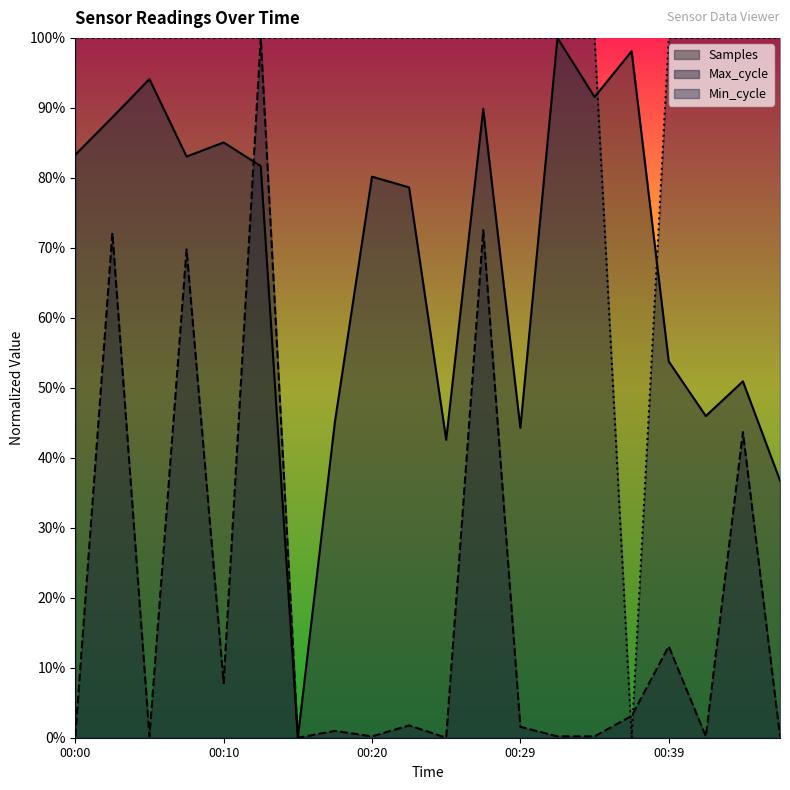

Reading left to right, extract all data points from this chart.

Samples: 00:00=0.8	00:03=0.9	00:05=0.9	00:08=0.8	00:10=0.9	00:12=0.8	00:15=0.0	00:17=0.5	00:20=0.8	00:22=0.8	00:25=0.4	00:27=0.9	00:29=0.4	00:32=1.0	00:34=0.9	00:37=1.0	00:39=0.5	00:42=0.5	00:44=0.5	00:46=0.4
Max_cycle: 00:00=0.0	00:03=0.7	00:05=0.0	00:08=0.7	00:10=0.1	00:12=1.0	00:15=0.0	00:17=0.0	00:20=0.0	00:22=0.0	00:25=0.0	00:27=0.7	00:29=0.0	00:32=0.0	00:34=0.0	00:37=0.0	00:39=0.1	00:42=0.0	00:44=0.4	00:46=0.0
Min_cycle: 00:00=1.0	00:03=1.0	00:05=1.0	00:08=1.0	00:10=1.0	00:12=1.0	00:15=1.0	00:17=1.0	00:20=1.0	00:22=1.0	00:25=1.0	00:27=1.0	00:29=1.0	00:32=1.0	00:34=1.0	00:37=0.0	00:39=1.0	00:42=1.0	00:44=1.0	00:46=1.0